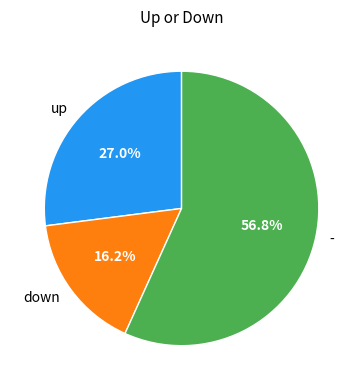

To the nearest percent, what portion does up represent?

27%